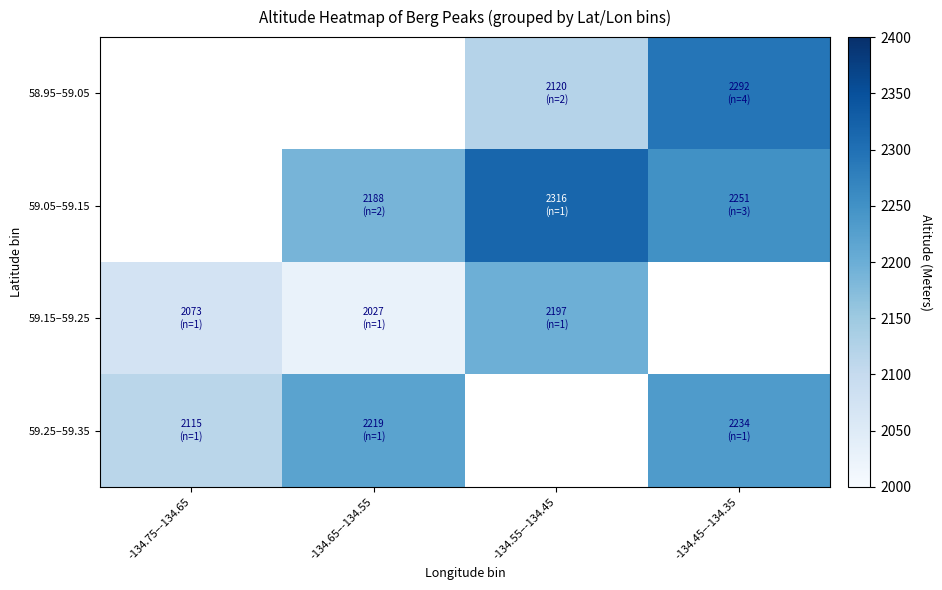

How many series are shown in this chart?

4